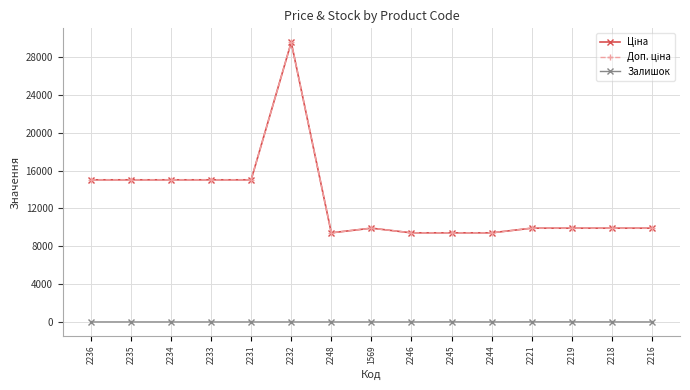

True or false: Ціна has more than 2 interior local peaks.

False